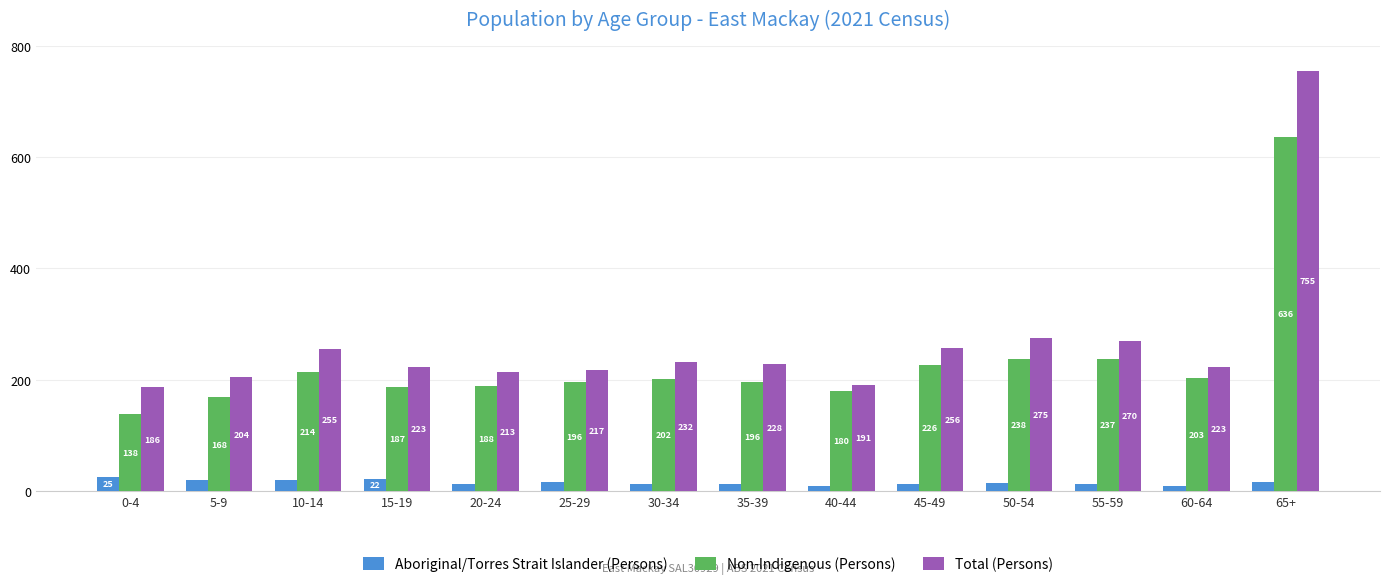

Read the Total (Persons) value at 10-14.

255